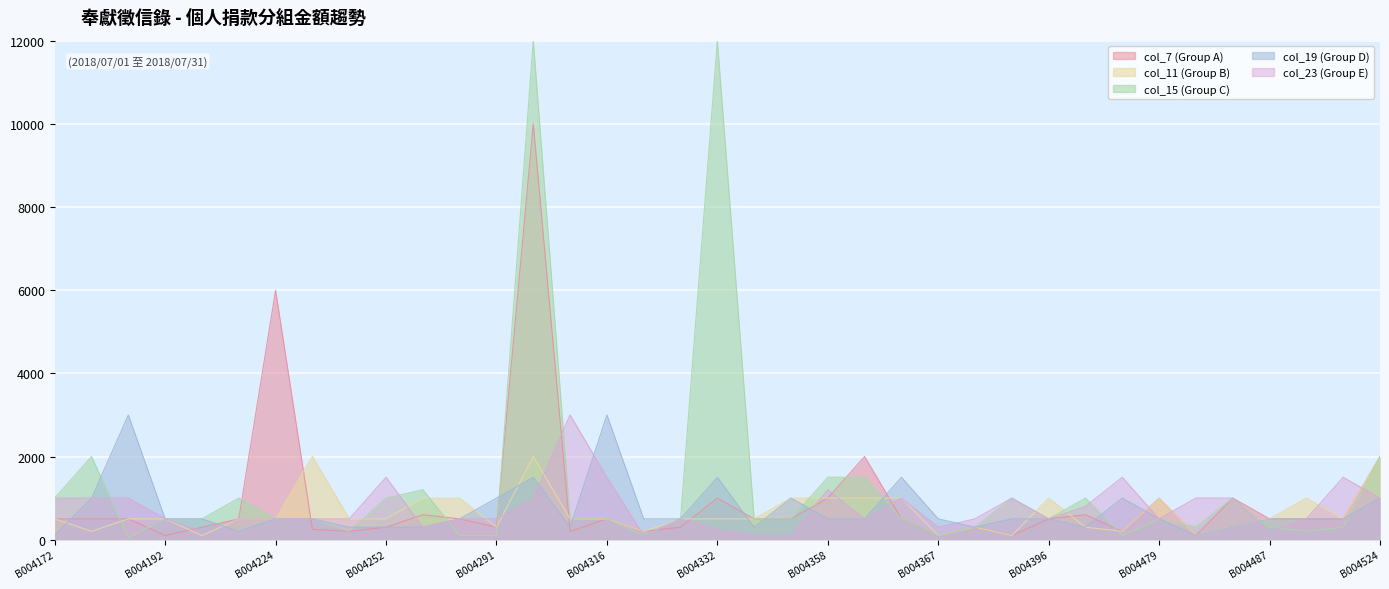

How many intersections are there between col_15 (Group C) and col_11 (Group B)?

11